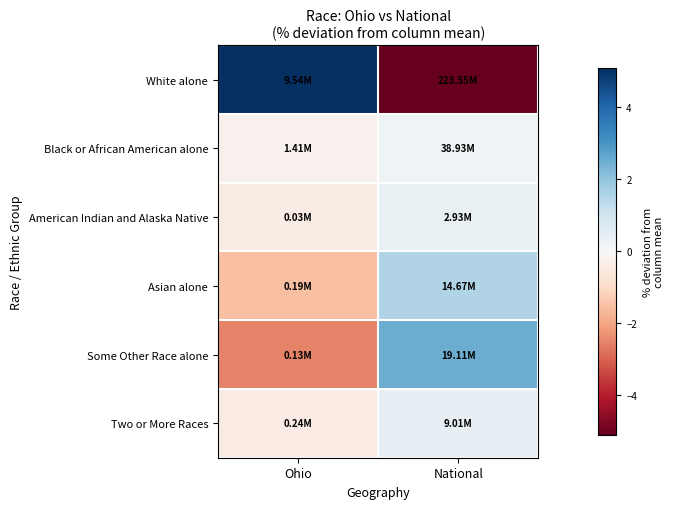

Rank the series at Ohio from highest to lowest value.

White alone, Black or African American alone, American Indian and Alaska Native, Two or More Races, Asian alone, Some Other Race alone